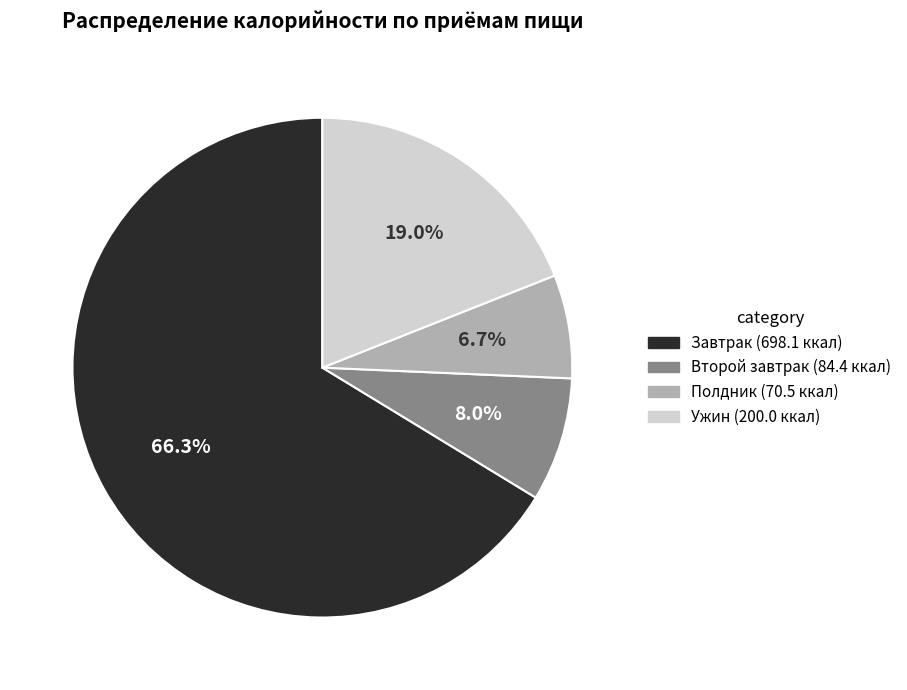

Rank the categories by value from lowest to highest.

Полдник, Второй завтрак, Ужин, Завтрак